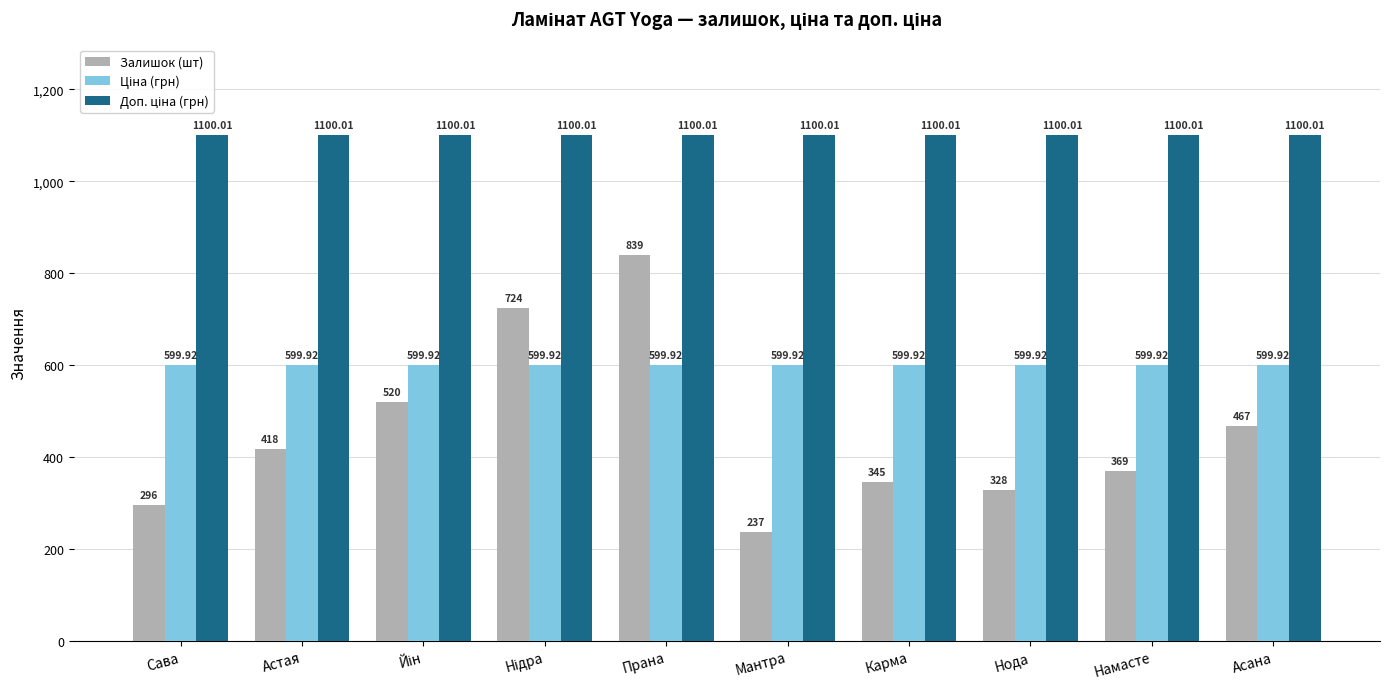

What is the sum of all Залишок (шт) values?

4543.0